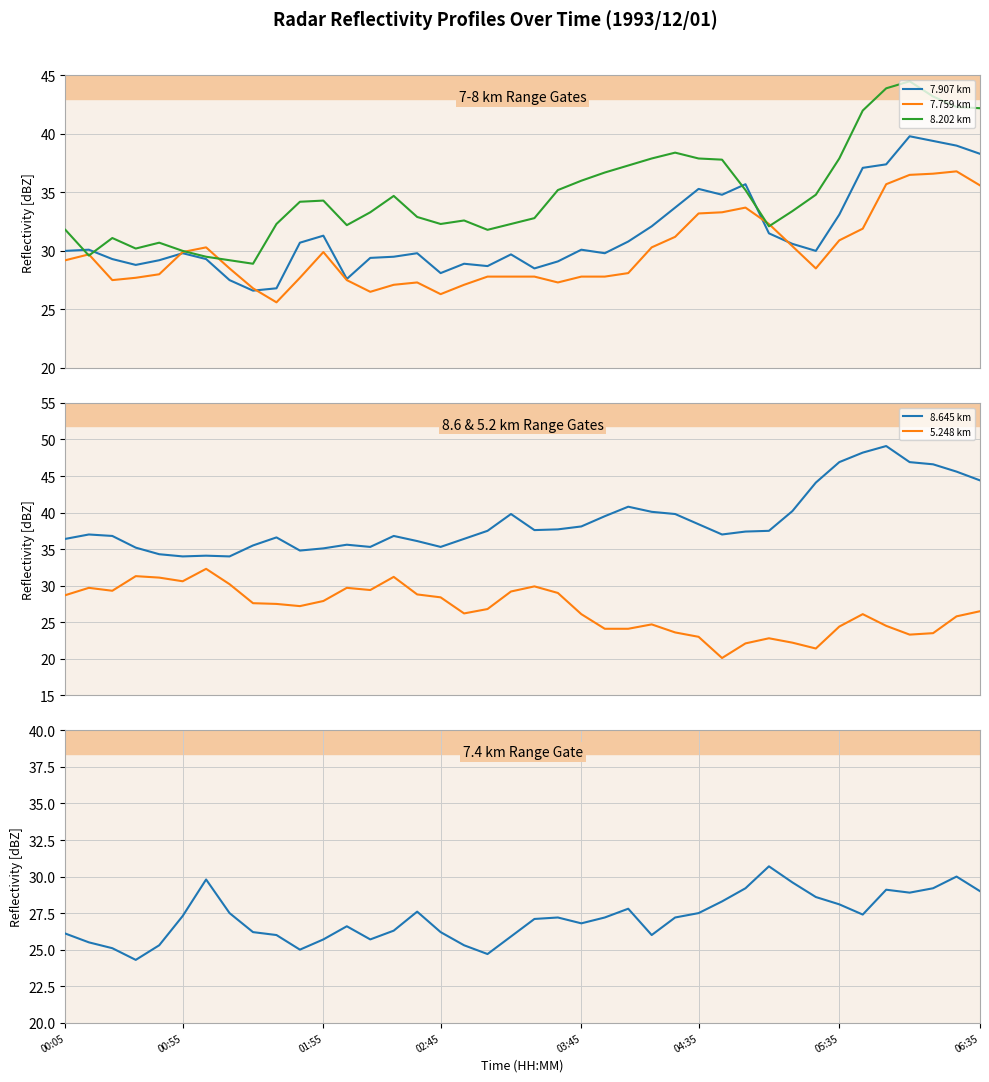

What is the difference between the second highest and minimum values in the 8.645 km series?

14.2